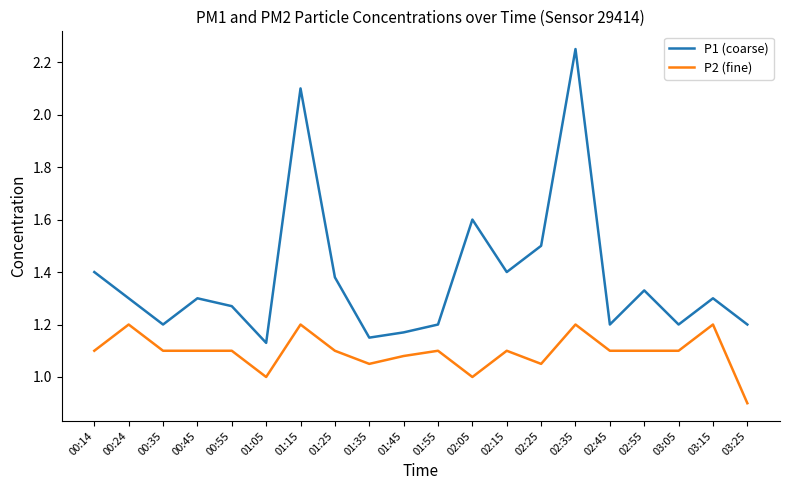

What is the difference between the second highest and second lowest values in the P2 (fine) series?

0.2